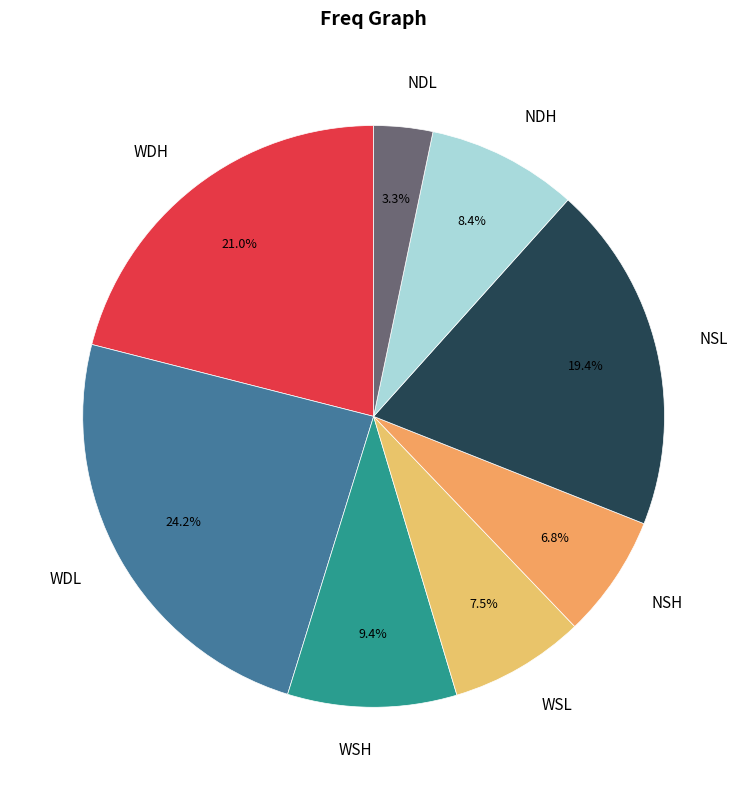

Which slice is the smallest?

NDL